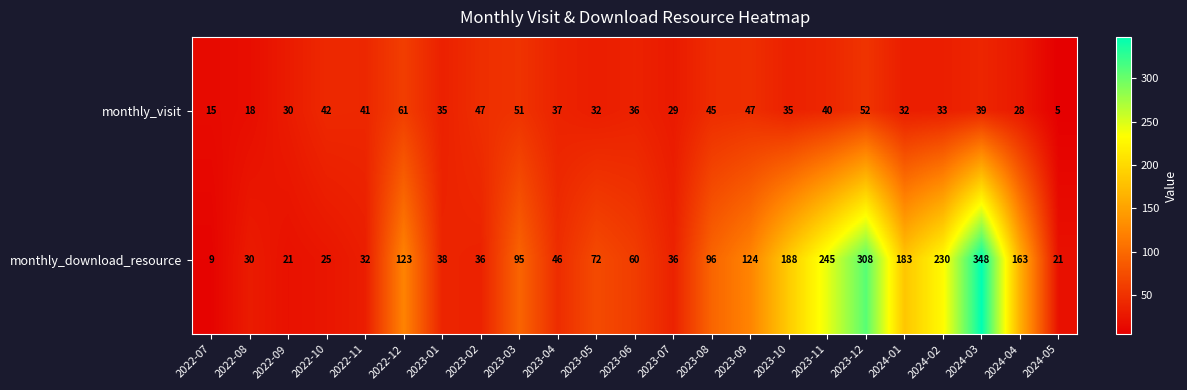

Rank the series at 2022-09 from highest to lowest value.

monthly_visit, monthly_download_resource